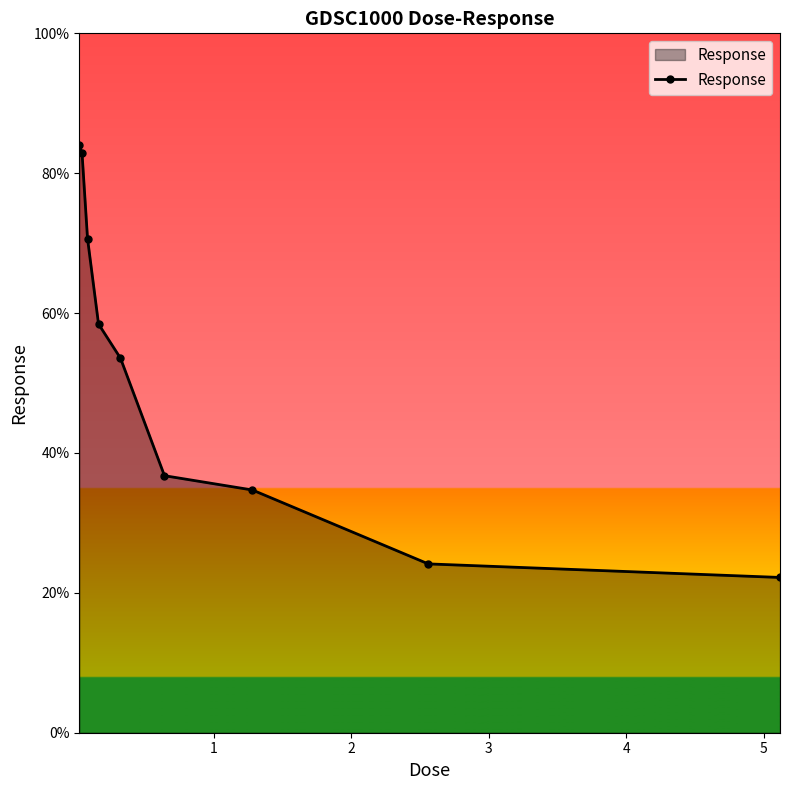

Reading left to right, transcribe all the data shown in this chart.

84.0	82.9	70.7	58.4	53.5	36.8	34.7	24.1	22.2